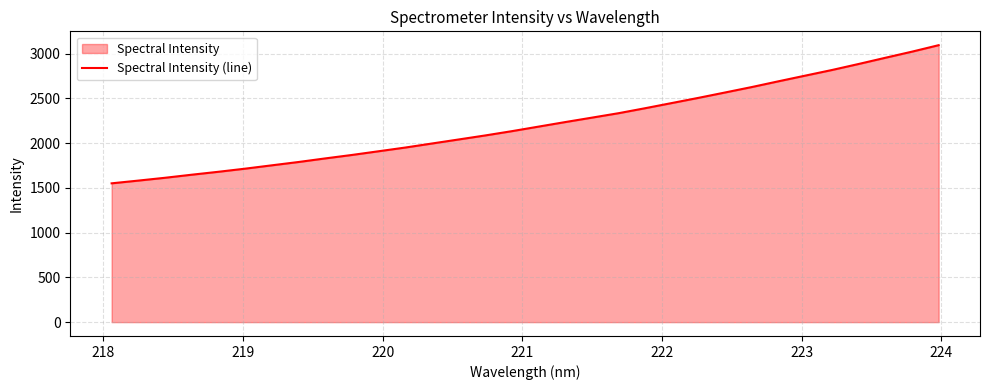

What is the value of the 30th point from the left?

2953.2